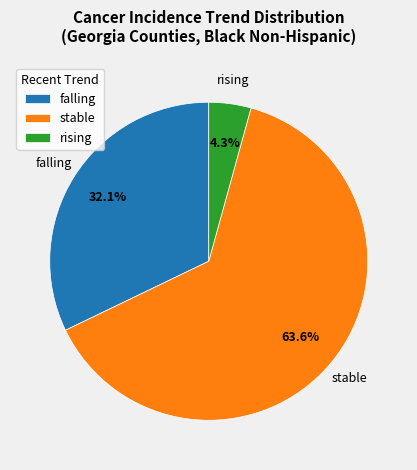

Is stable the majority of the pie?

Yes